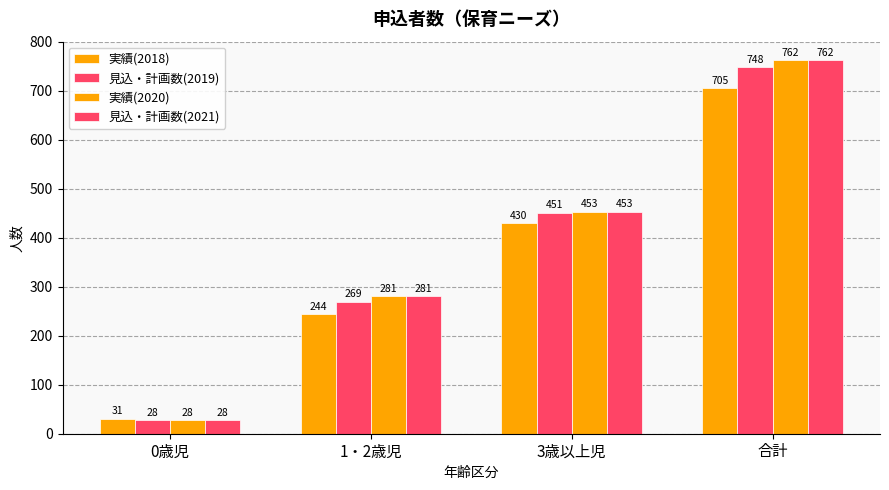

How many 実績(2020) values are between 281 and 762?

3